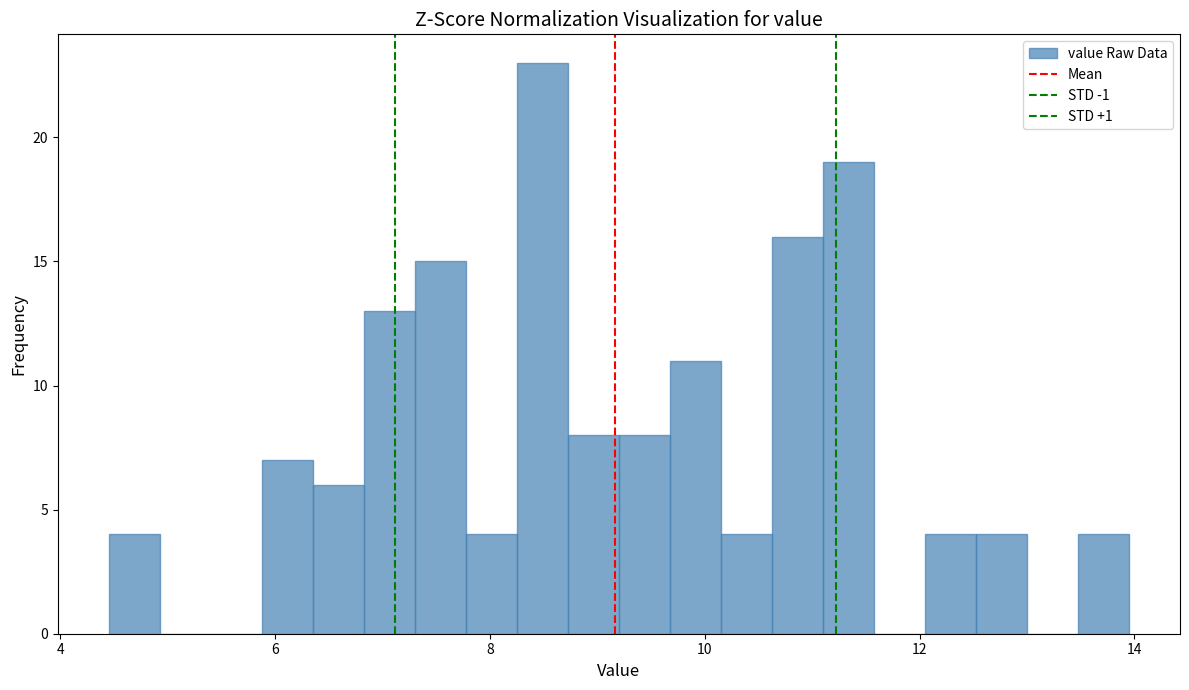

Read against the x-axis, roughly where is the centre of the tallest bar?

8.4